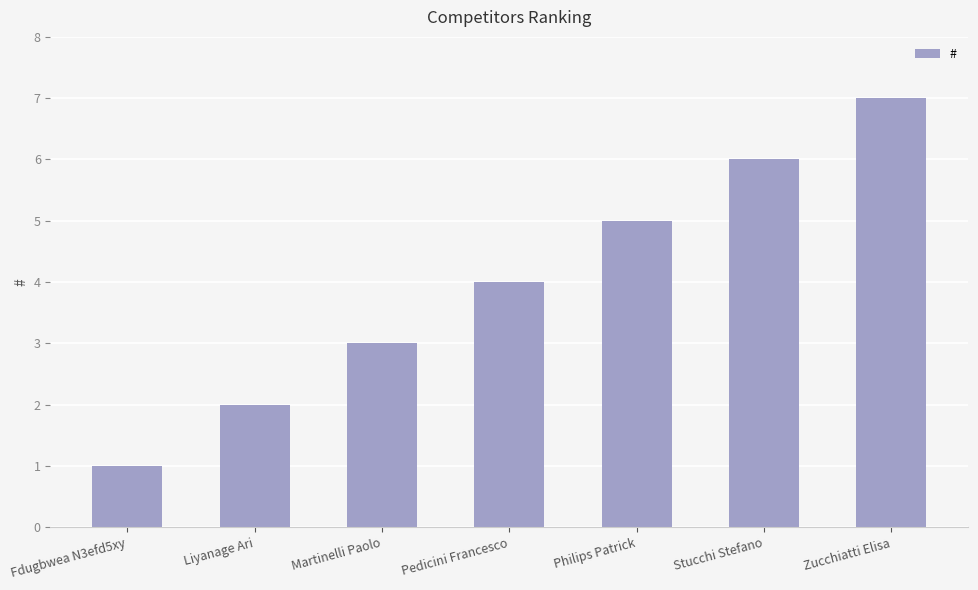

What is the difference between the maximum and minimum values?

6